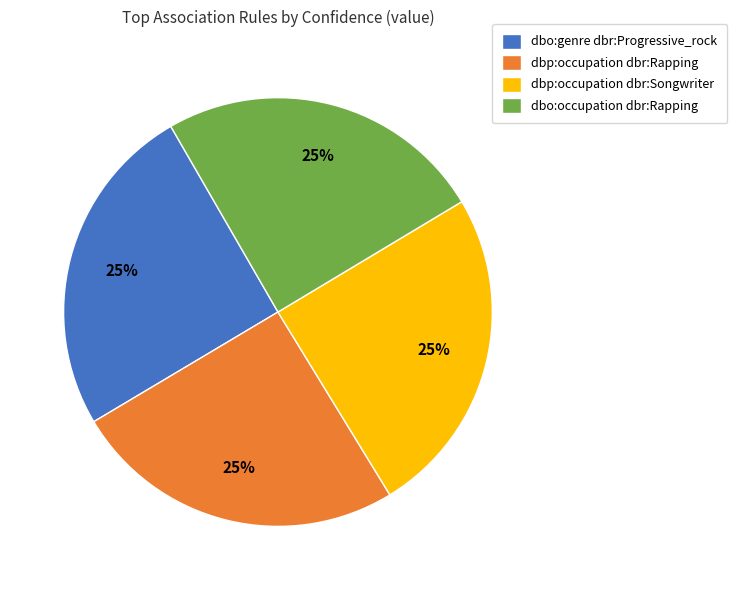

The dbo:occupation dbr:Rapping slice represents 25% of the pie. True or false?

True